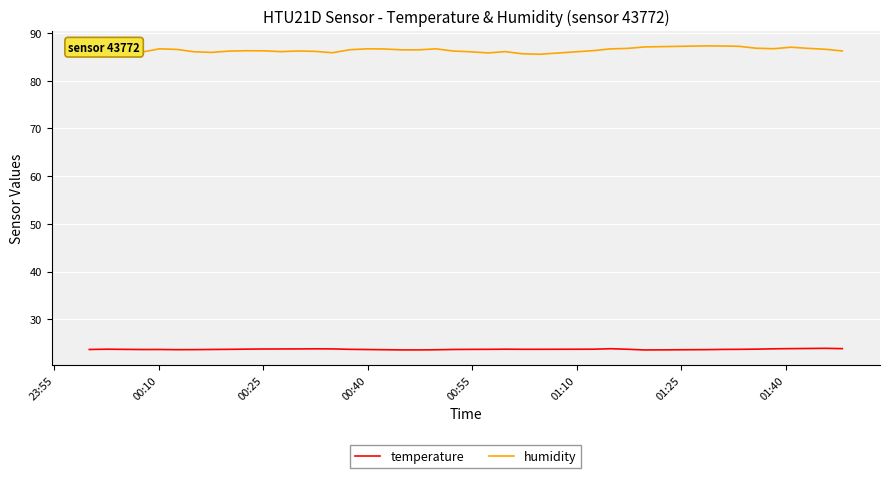

Which series has the largest total across all categories?

humidity